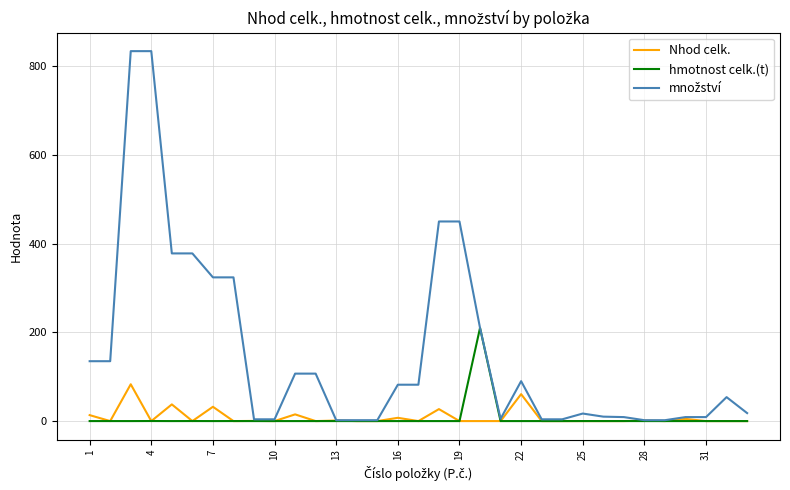

Reading left to right, list all the values displayed in this chart.

Nhod celk.: 13.4	0.0	83.0	0.0	37.6	0.0	32.2	0.0	0.4	0.0	15.1	0.0	1.2	0.0	0.0	7.4	0.0	27.0	0.0	0.0	0.0	60.8	0.0	0.0	0.0	0.0	0.0	1.1	0.0	4.9	0.0	0.0	0.0
hmotnost celk.(t): 0.0	0.0	0.0	0.1	0.0	0.1	0.0	0.1	0.0	0.0	0.0	0.0	0.0	0.0	0.0	0.0	0.0	0.0	0.0	210.0	0.0	0.0	0.0	0.0	0.1	0.0	0.1	0.0	0.0	0.0	0.0	0.0	0.0
množství: 135.0	135.0	834.0	834.0	378.0	378.0	324.0	324.0	4.0	4.0	107.0	107.0	2.0	2.0	2.0	82.0	82.0	450.0	450.0	210.0	5.0	90.0	4.0	4.0	17.0	10.0	9.0	2.0	2.0	9.0	9.0	54.0	18.0